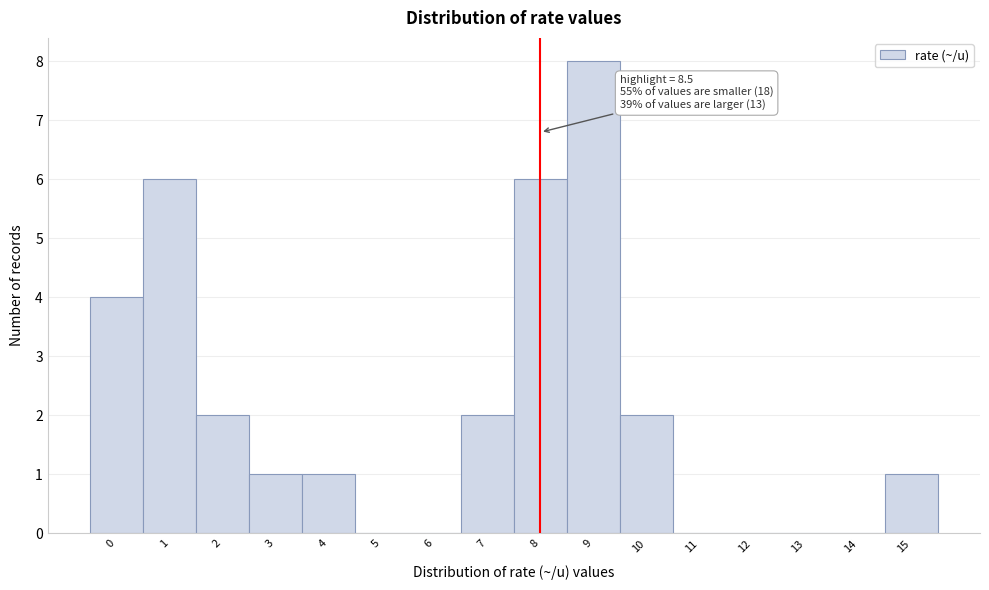

Reading left to right, transcribe all the data shown in this chart.

0=4	1=6	2=2	3=1	4=1	5=0	6=0	7=2	8=6	9=8	10=2	11=0	12=0	13=0	14=0	15=1